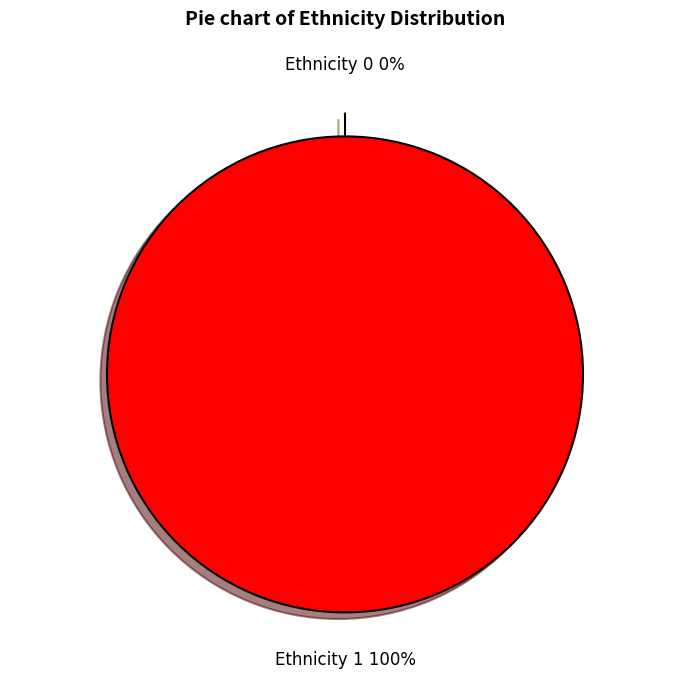

How many segments does this pie chart have?

2